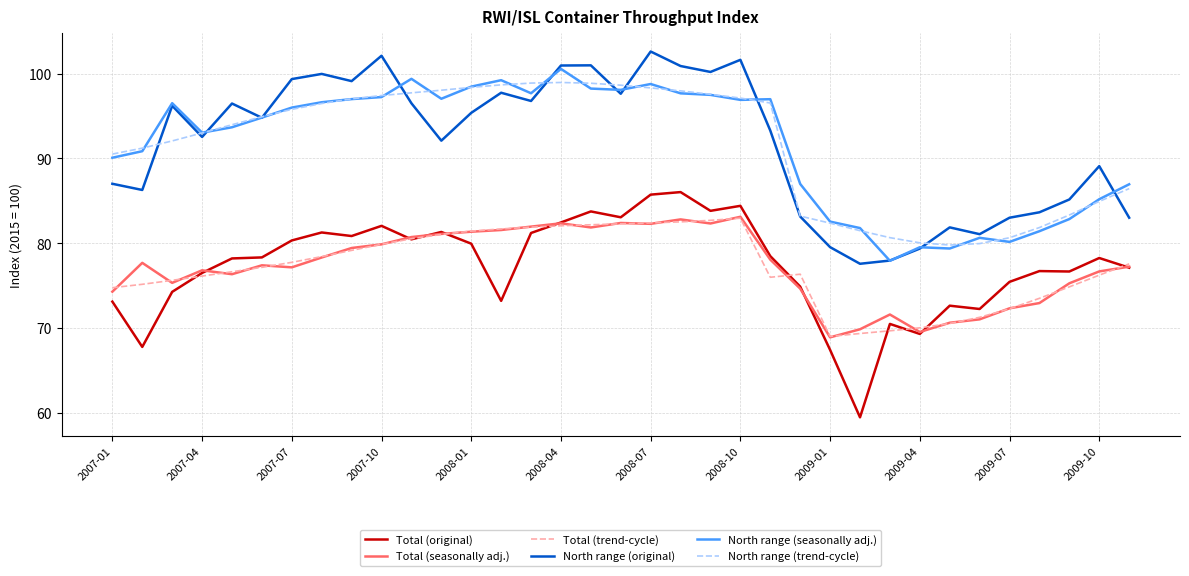

At how many categories does at least one series exceed 70?

35